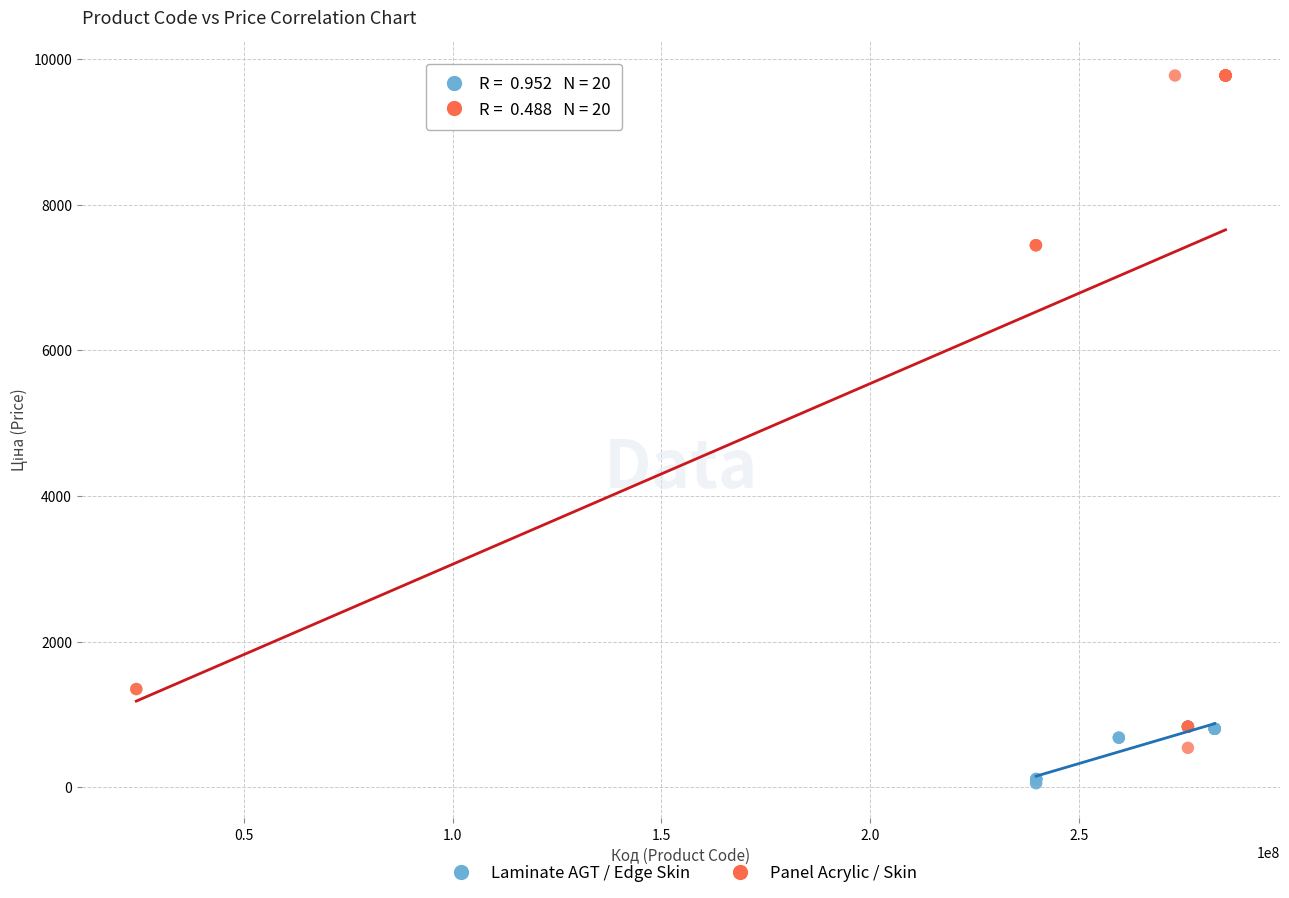

Which series reaches the minimum Y coordinate?

Laminate AGT / Edge Skin